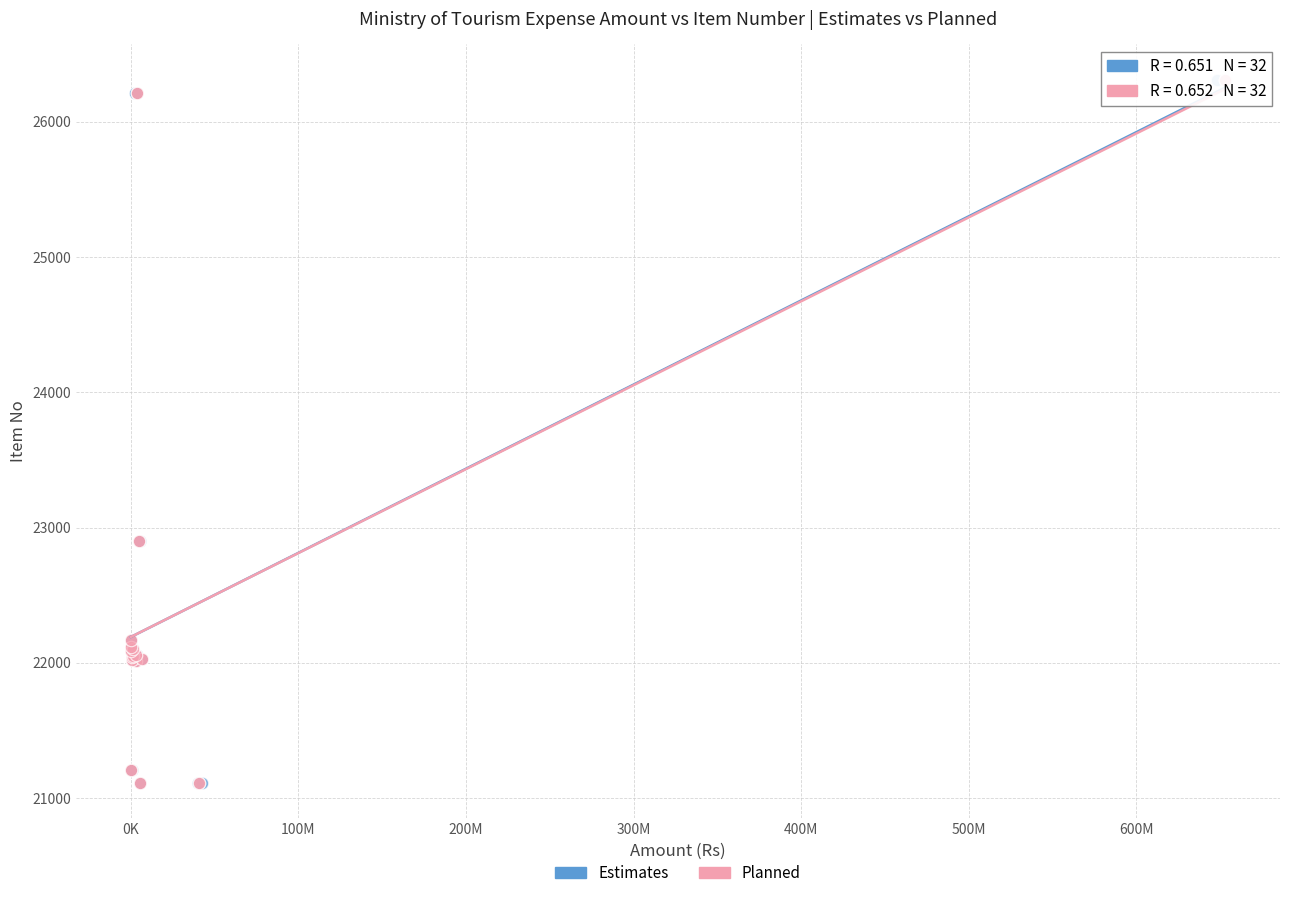

What are all the series names shown in the legend?

Estimates, Planned